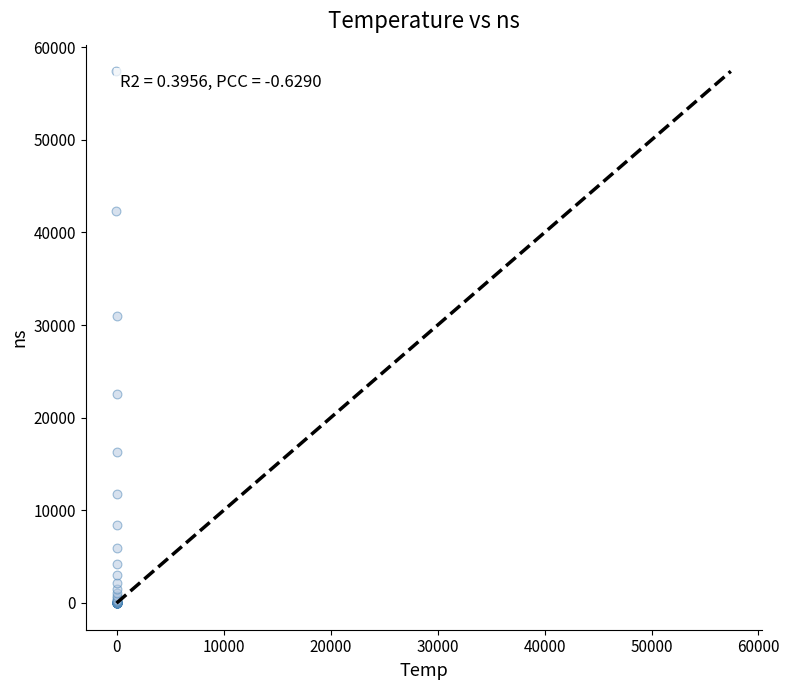

What Y value in the scatter plot is closest to 28705?

30976.0